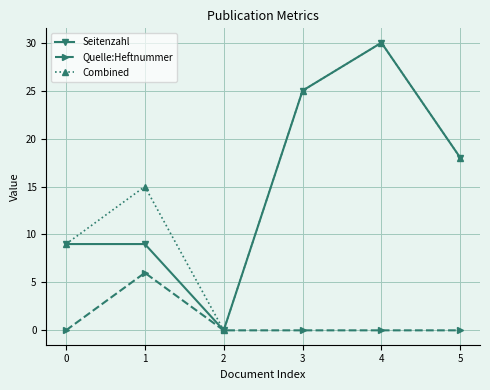

Rank the categories by Combined value from lowest to highest.

2, 0, 1, 5, 3, 4